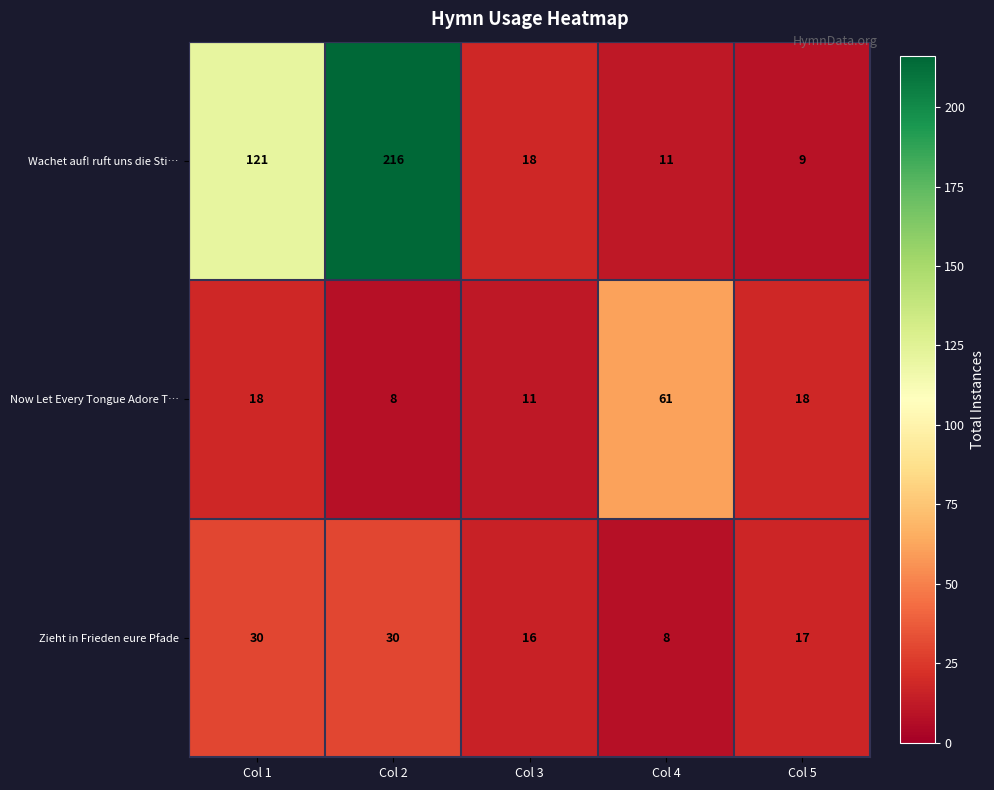

The Wachet auf! ruft uns die Sti… series shows 216 at Col 2. True or false?

True